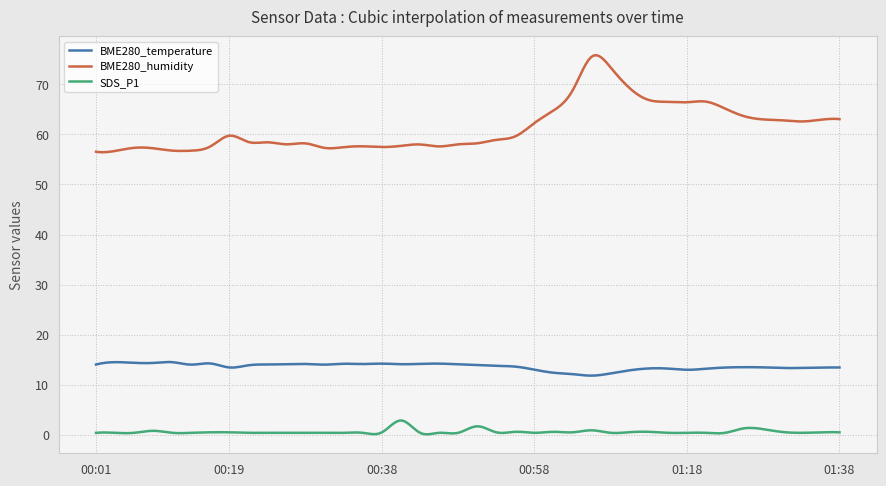

True or false: BME280_humidity and BME280_temperature intersect in this chart.

False